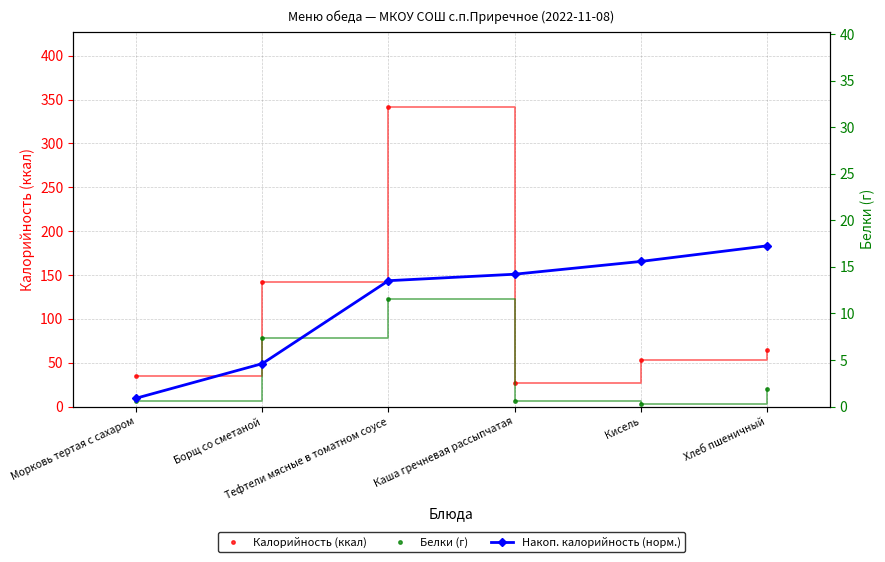

What is the label of the 5th point from the left?

Кисель